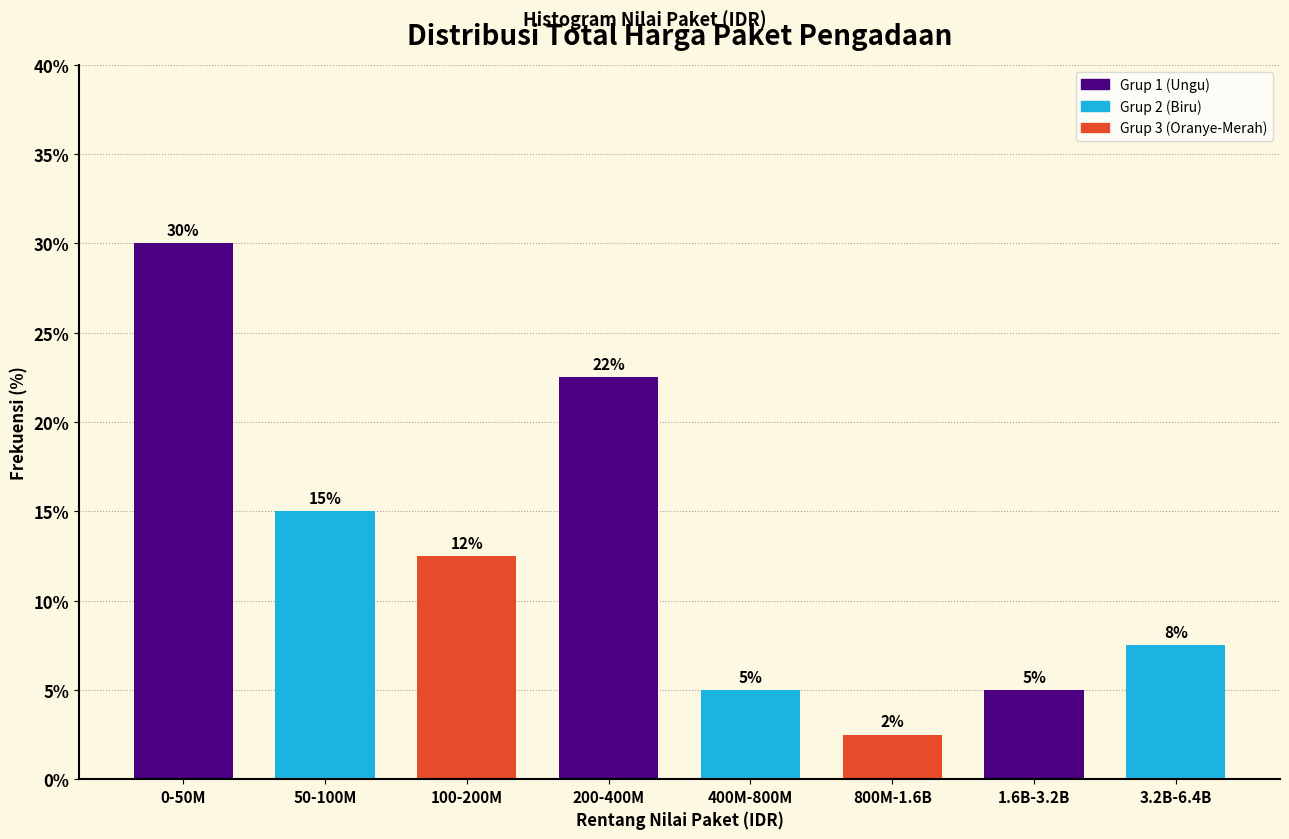

What is the difference between the maximum and second lowest values?

25.0